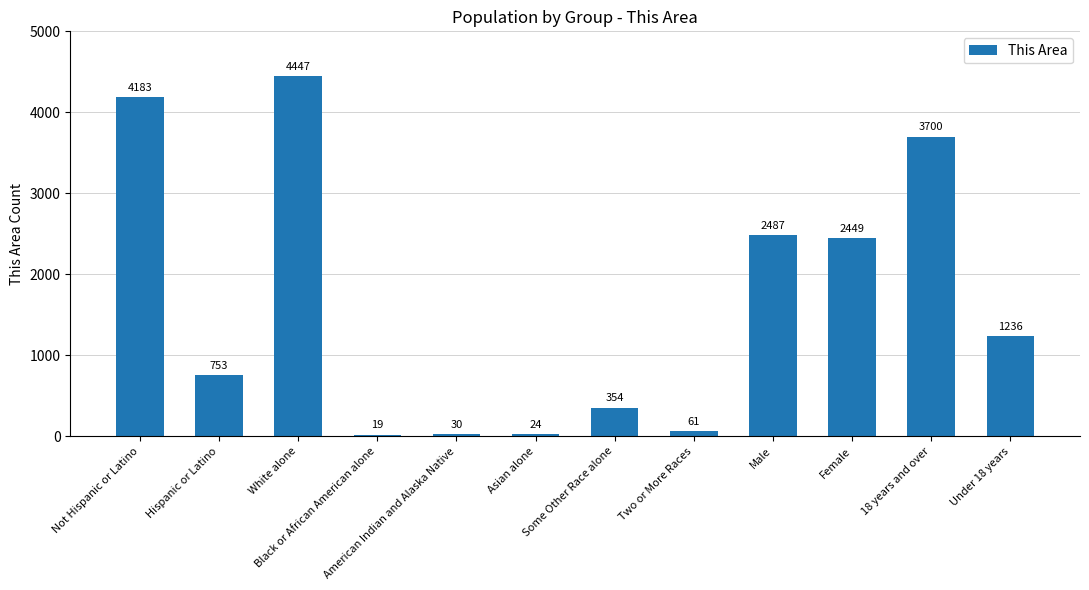

The value at American Indian and Alaska Native is 30. True or false?

True